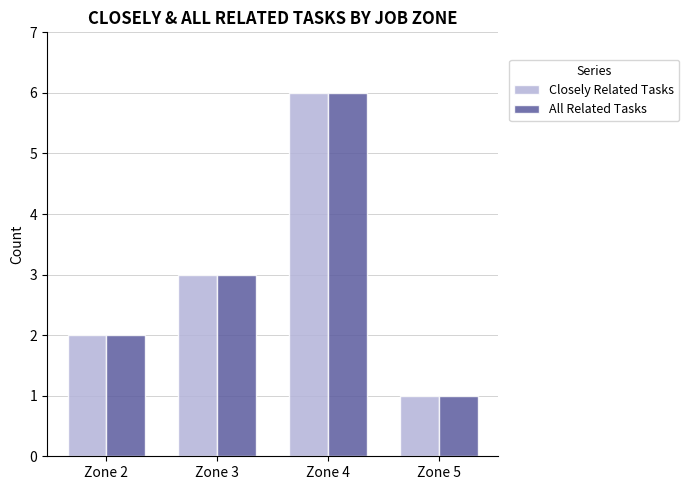

At which category does the chart reach its peak across all series?

Zone 4